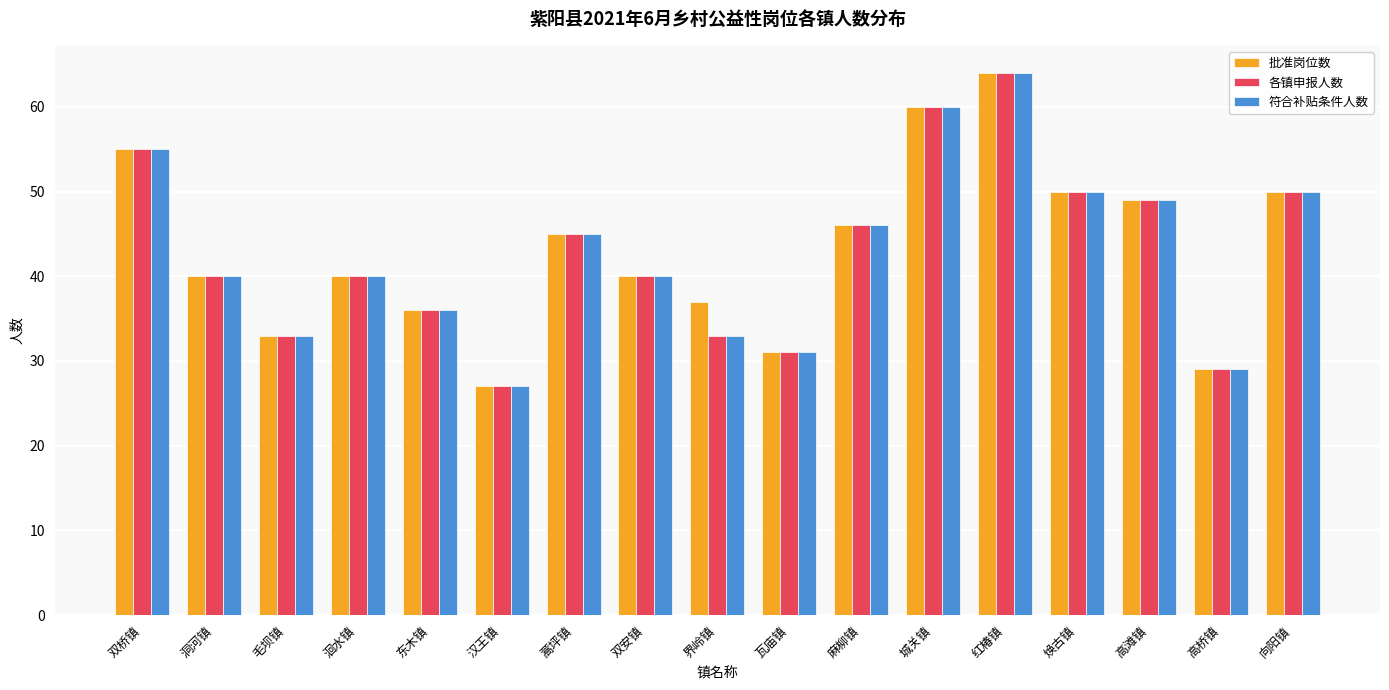

Is it true that 符合补贴条件人数 equals 48 at 瓦庙镇?

False